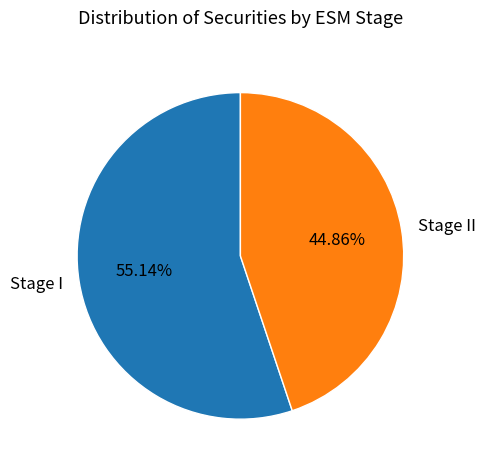

Is it true that Stage II is 59% of the pie?

False